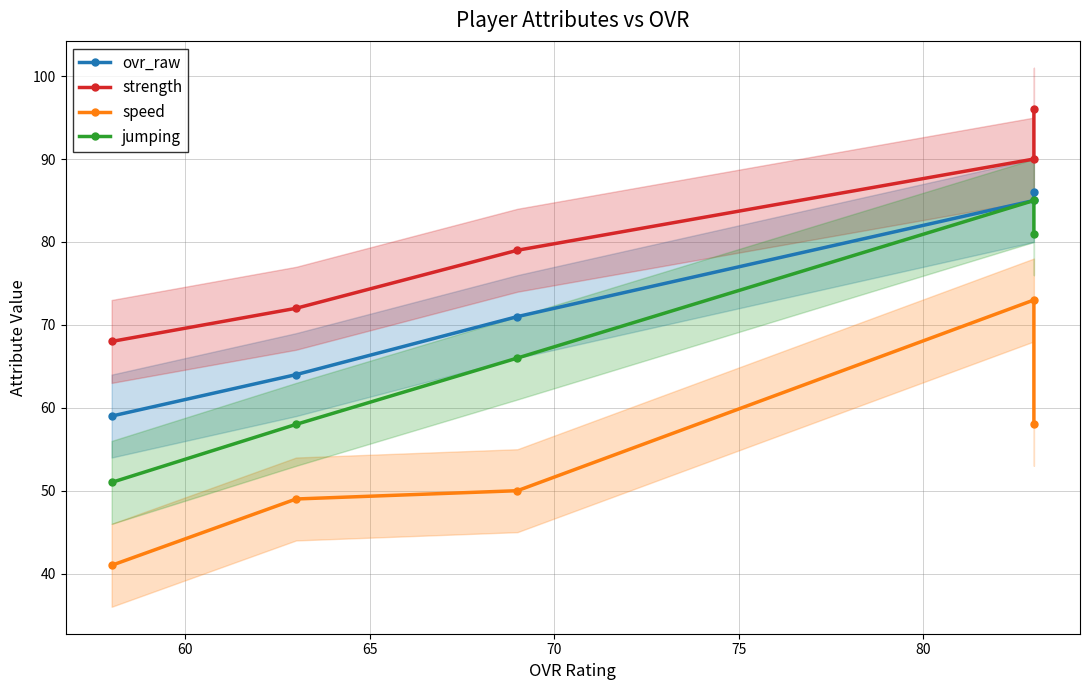

Which series has the widest spread of values?

jumping